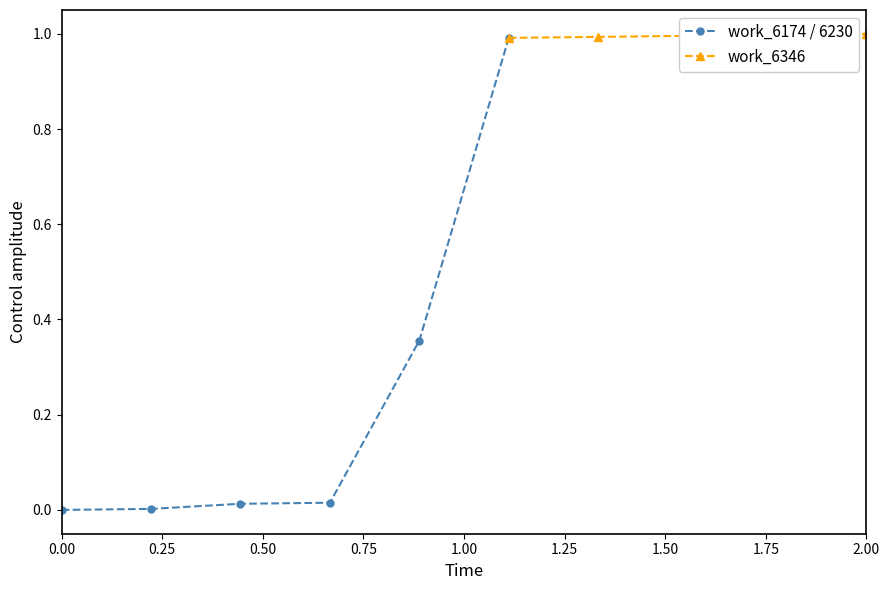

What is the highest value of the work_6346 series?

1.0